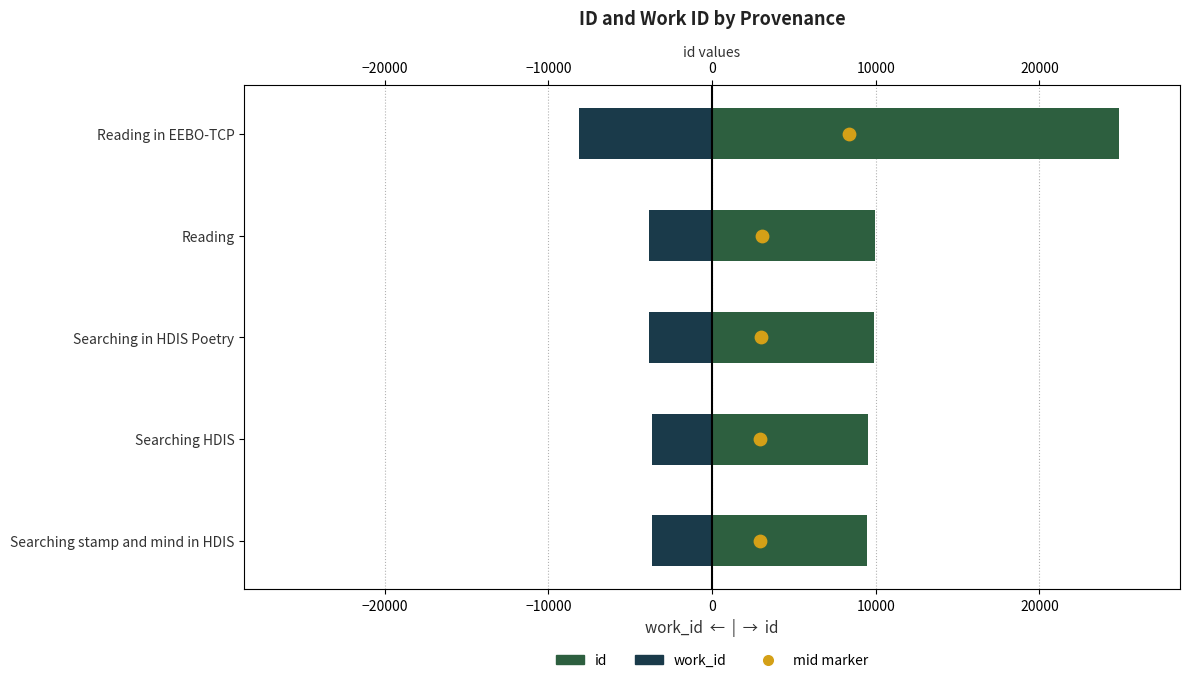

Which series reaches the minimum Y coordinate?

work_id